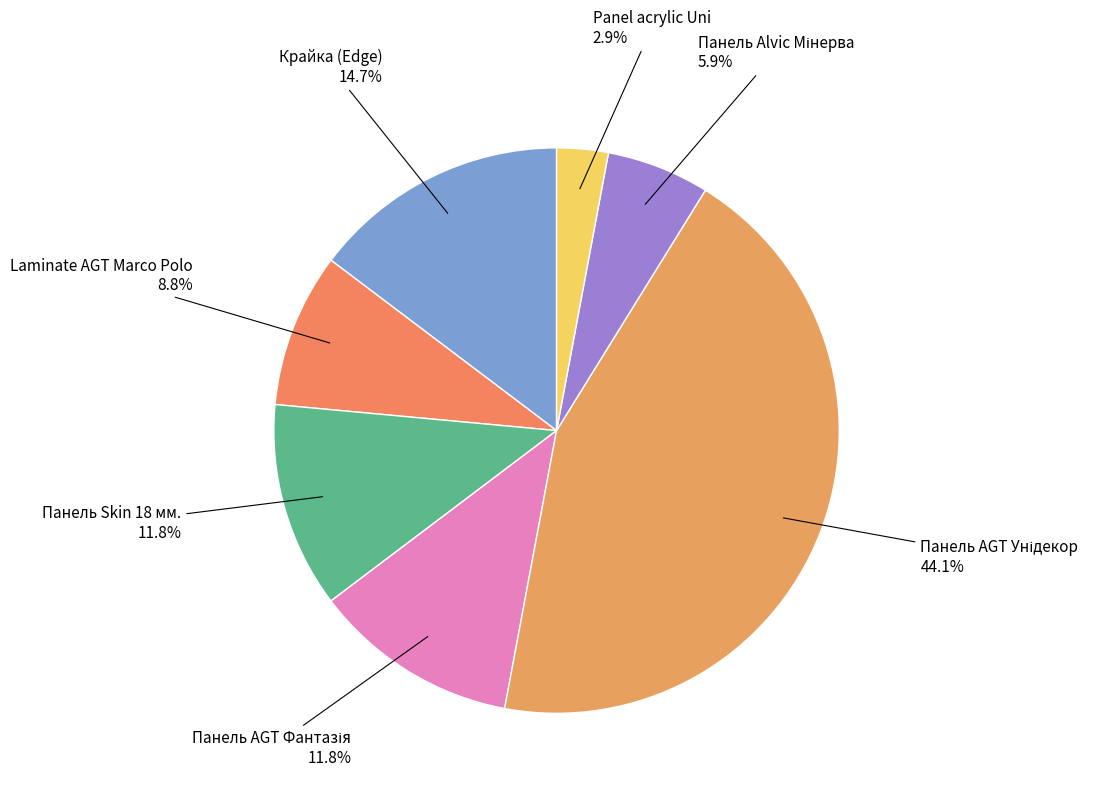

Which category has the smallest portion of the pie?

Panel acrylic Uni